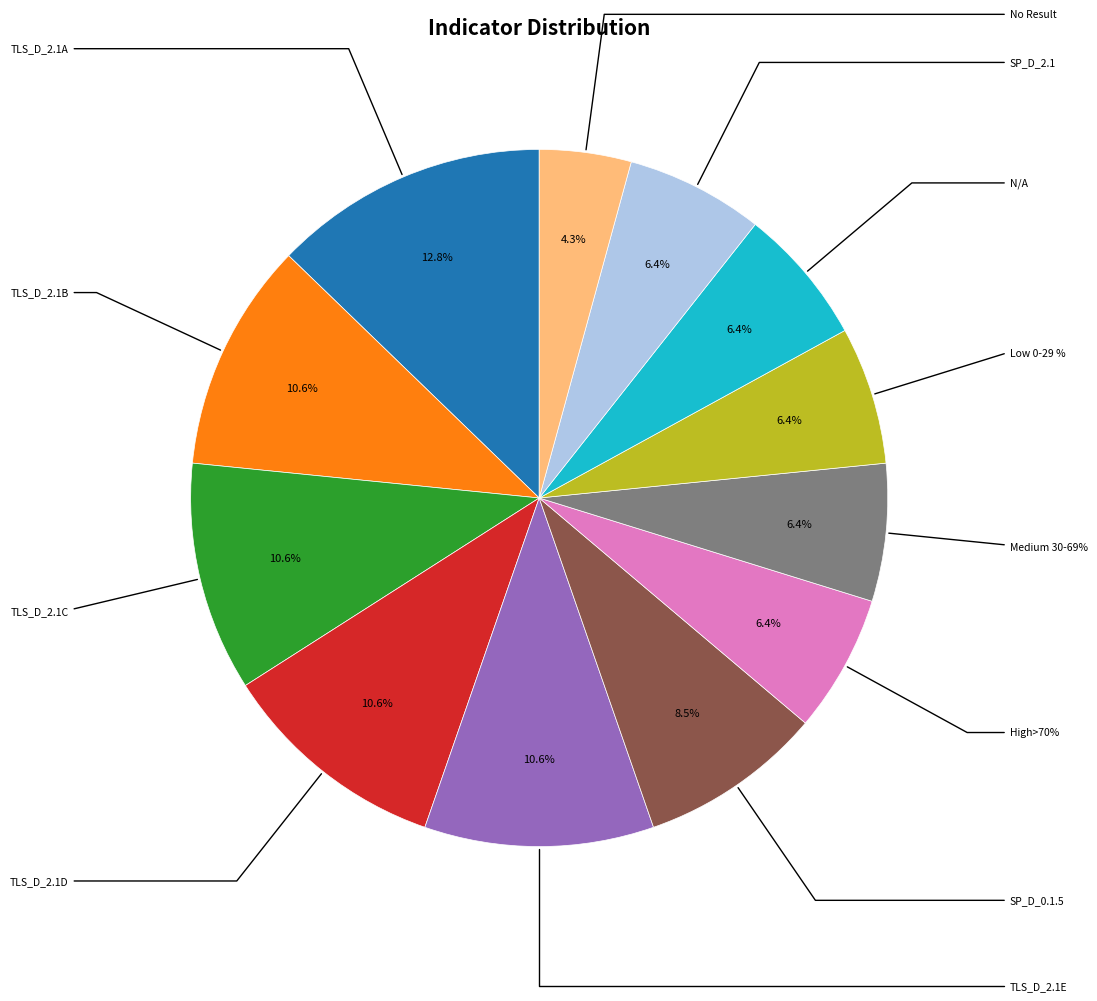

To the nearest percent, what portion does SP_D_2.1 represent?

6%